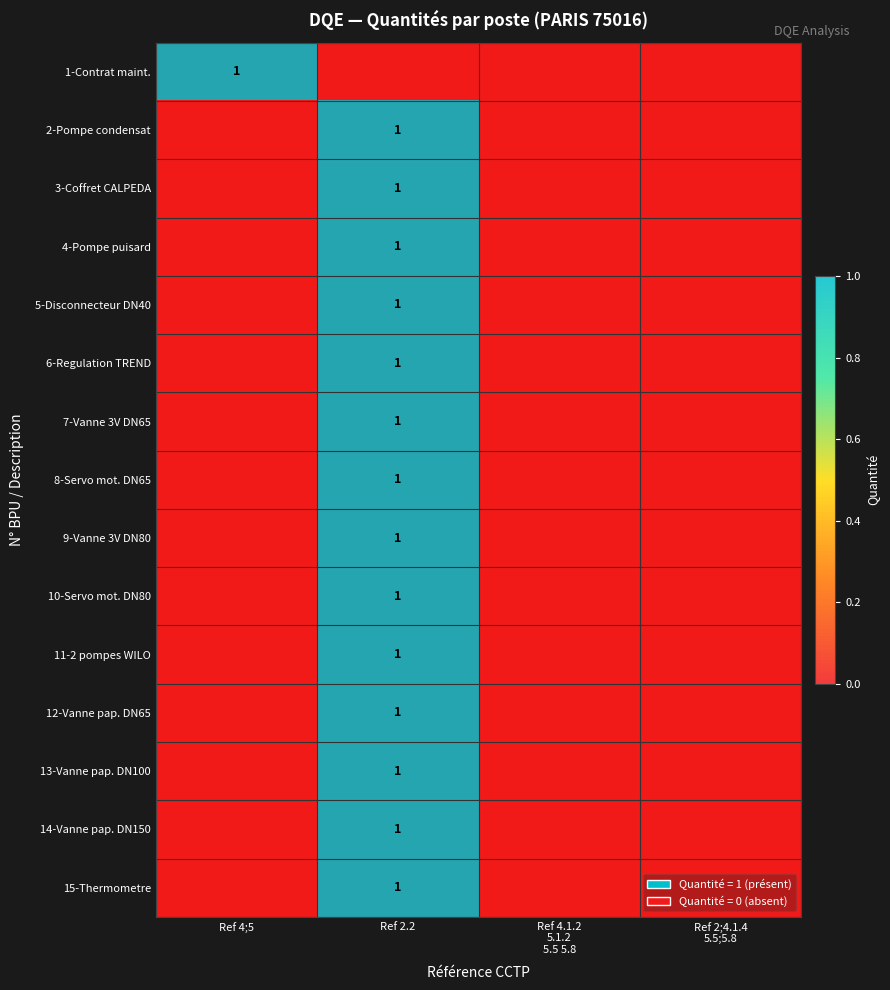

Rank the categories by 7-Vanne 3V DN65 value from lowest to highest.

Ref 4;5, Ref 4.1.2 5.1.2 5.5 5.8, Ref 2;4.1.4 5.5;5.8, Ref 2.2